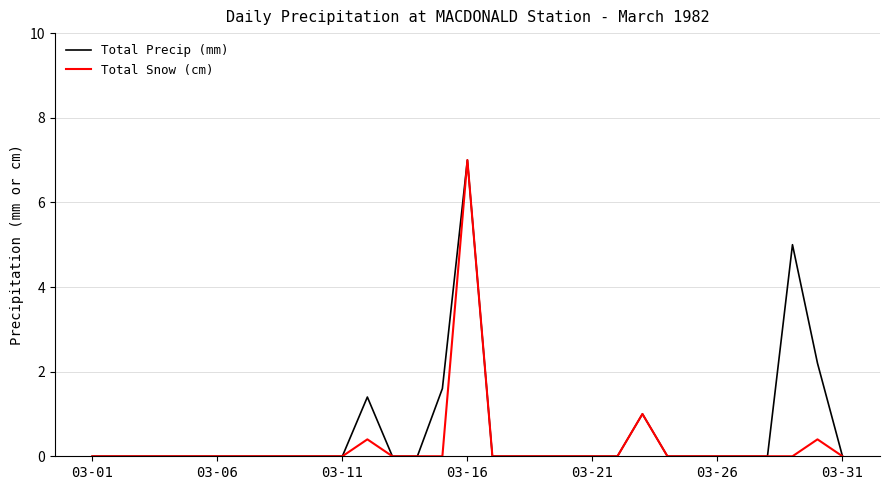

What is the maximum value for Total Precip (mm)?

7.0